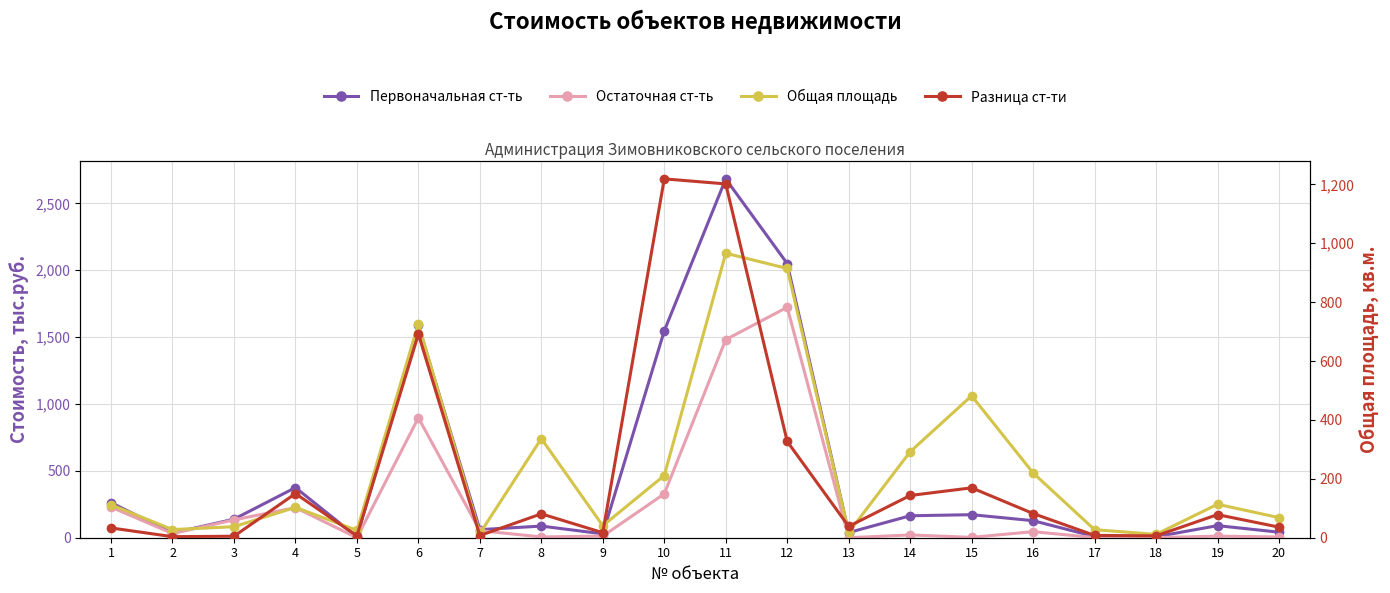

True or false: Первоначальная ст-ть and Разница ст-ти intersect in this chart.

False